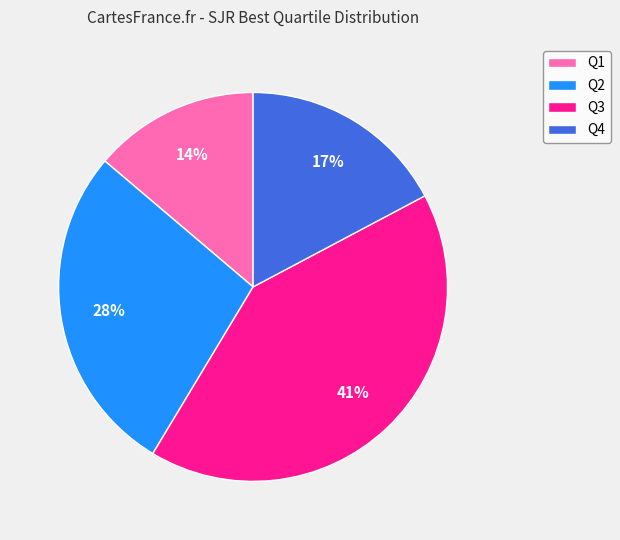

Is there any slice that represents more than half of the pie?

No